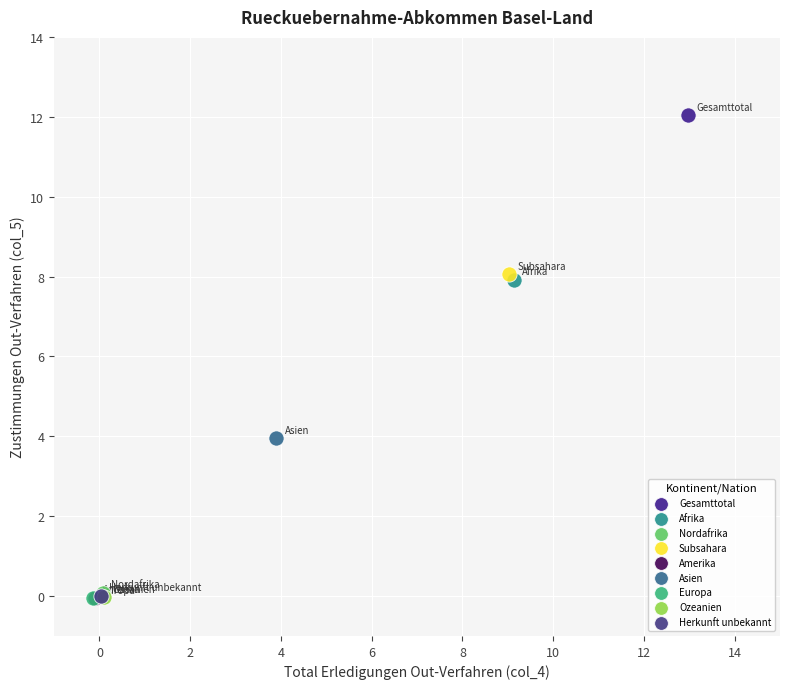

What are all the series names shown in the legend?

Gesamttotal, Afrika, Nordafrika, Subsahara, Amerika, Asien, Europa, Ozeanien, Herkunft unbekannt